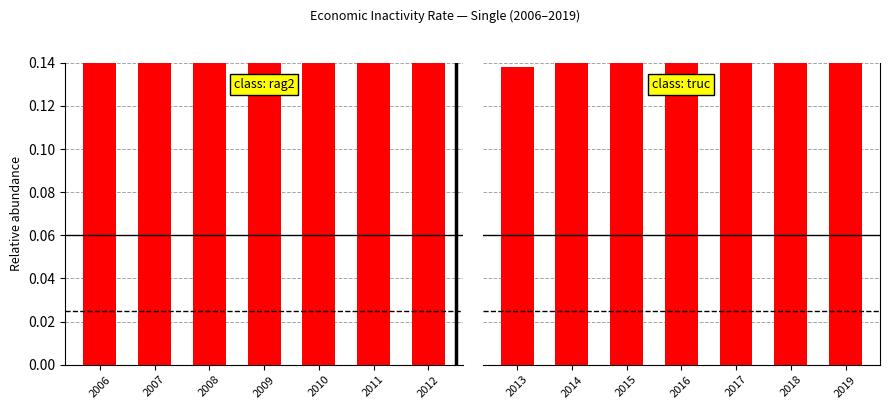

Is it true that the value at 2019 is 0.2?

False